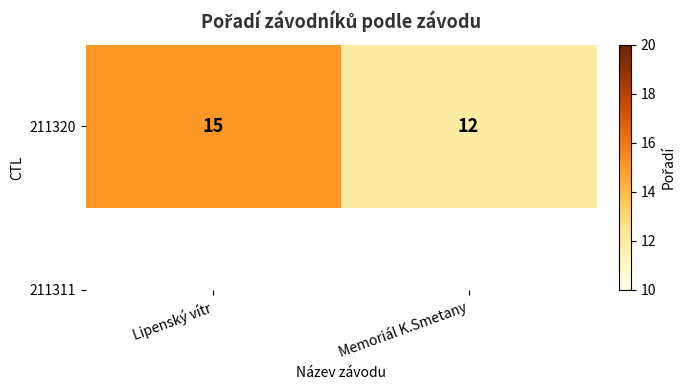

What is the ratio of the value at Lipenský vítr to the value at Memoriál K.Smetany?

1.2